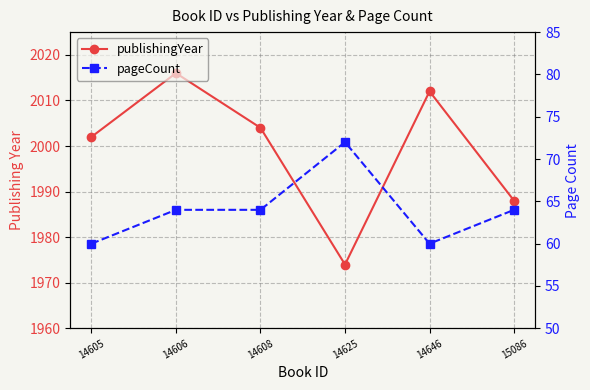

At how many categories does at least one series exceed 1536?

6